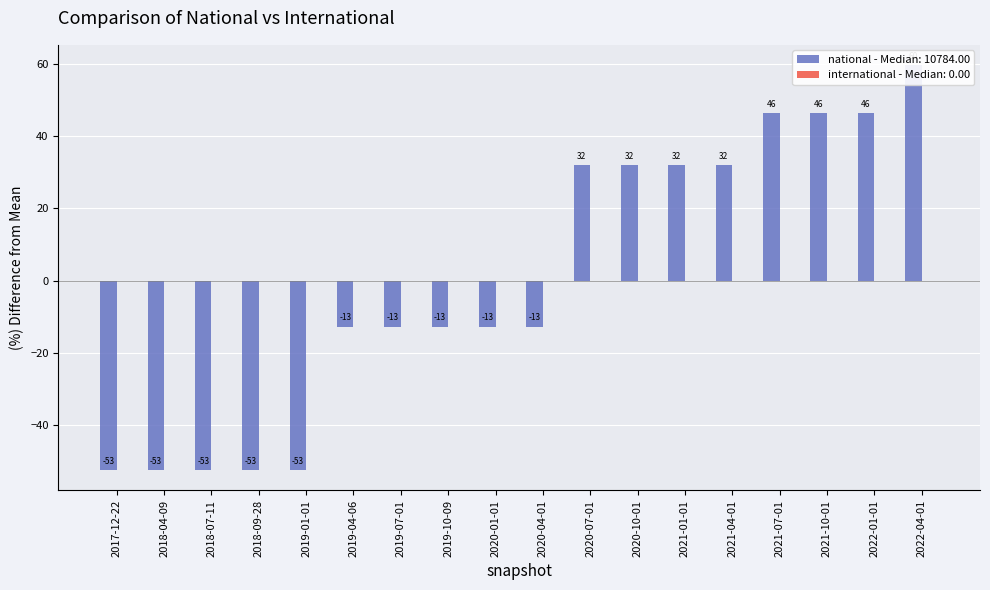

Rank the categories by value from highest to lowest.

2022-04-01, 2021-07-01, 2021-10-01, 2022-01-01, 2020-07-01, 2020-10-01, 2021-01-01, 2021-04-01, 2019-04-06, 2019-07-01, 2019-10-09, 2020-01-01, 2020-04-01, 2017-12-22, 2018-04-09, 2018-07-11, 2018-09-28, 2019-01-01